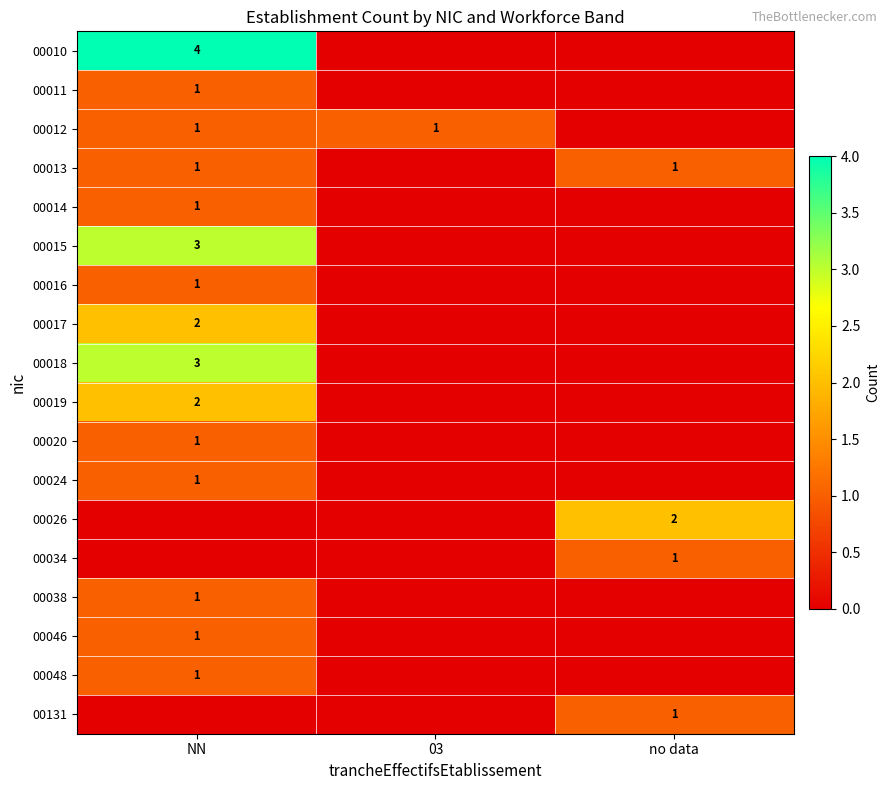

True or false: 00046 has a value of 0 at NN.

False